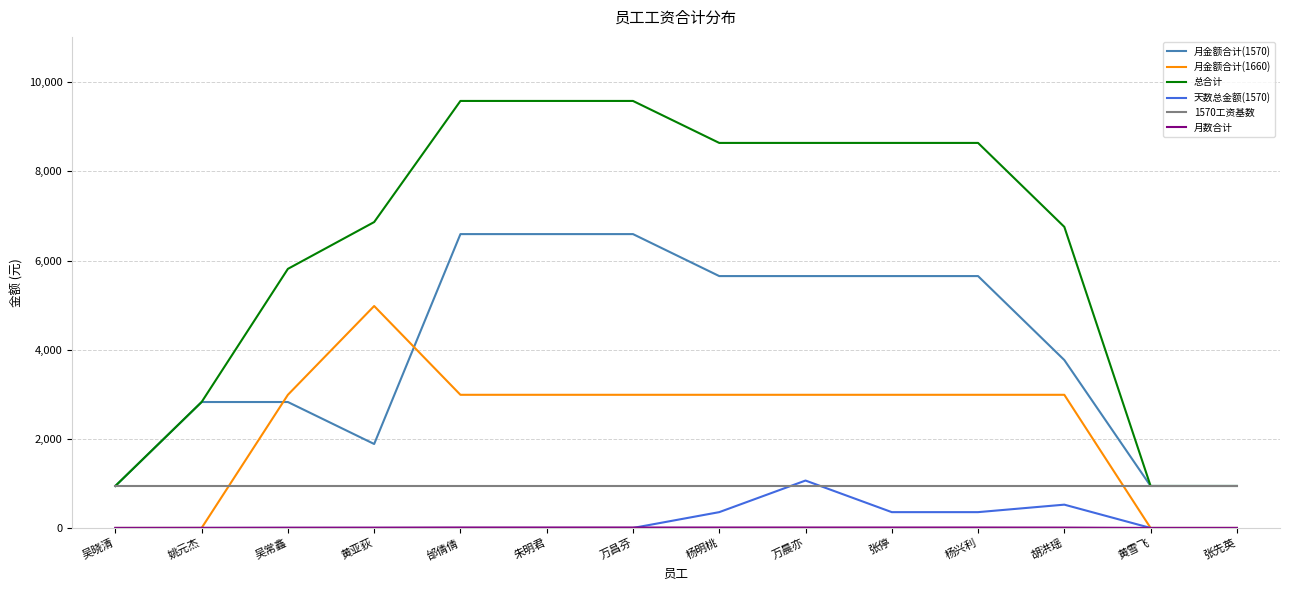

What is the difference between the second highest and second lowest values in the 天数总金额(1570) series?

523